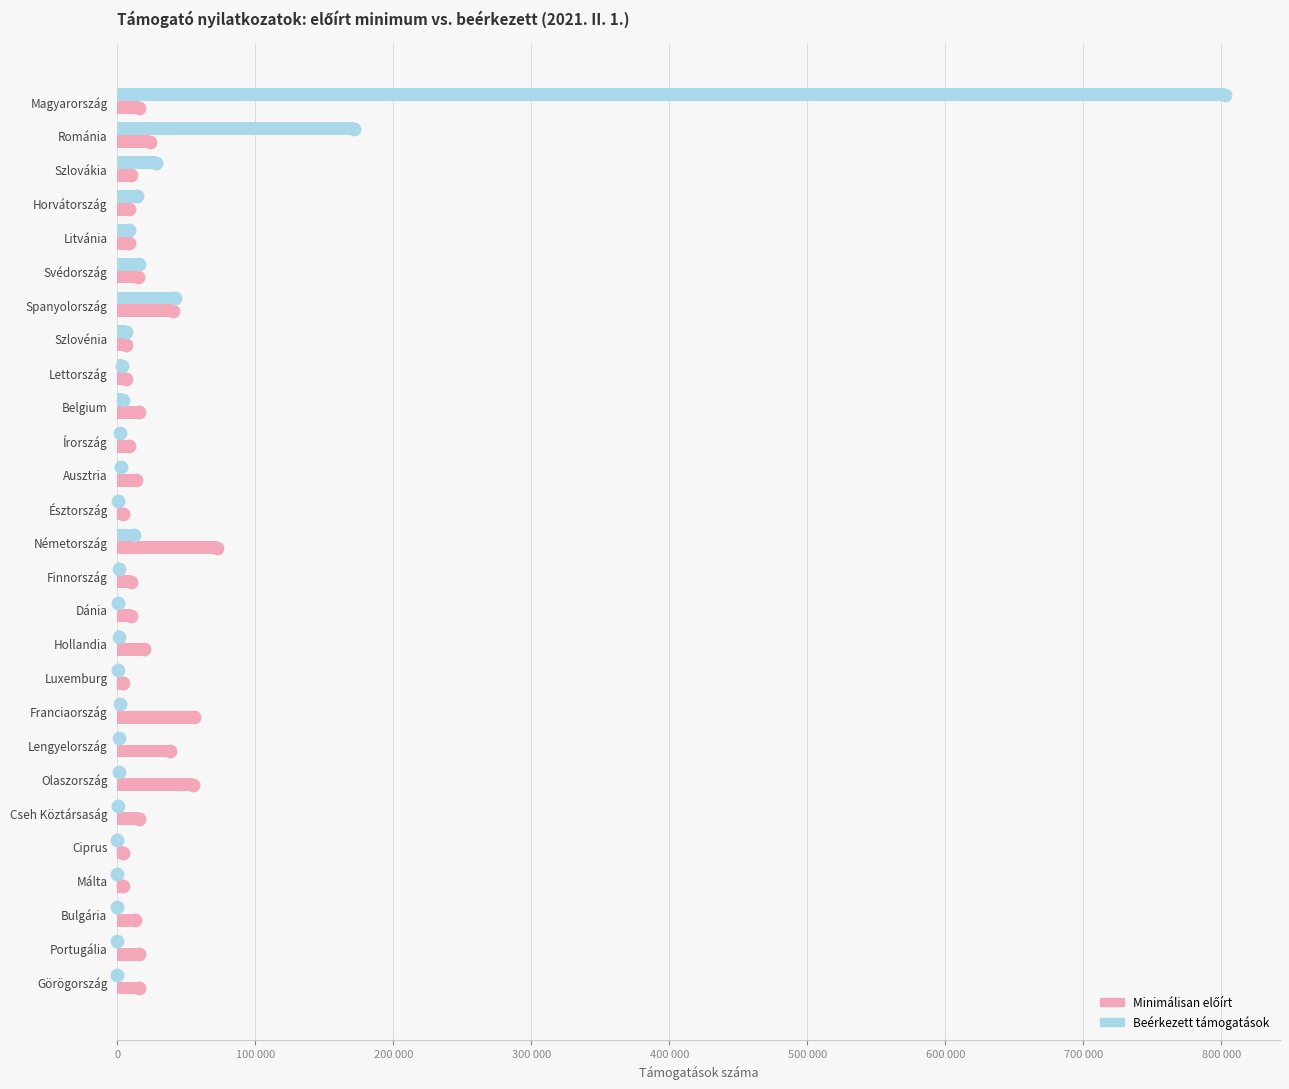

Which series contains the lowest Y value?

Beérkezett támogatások